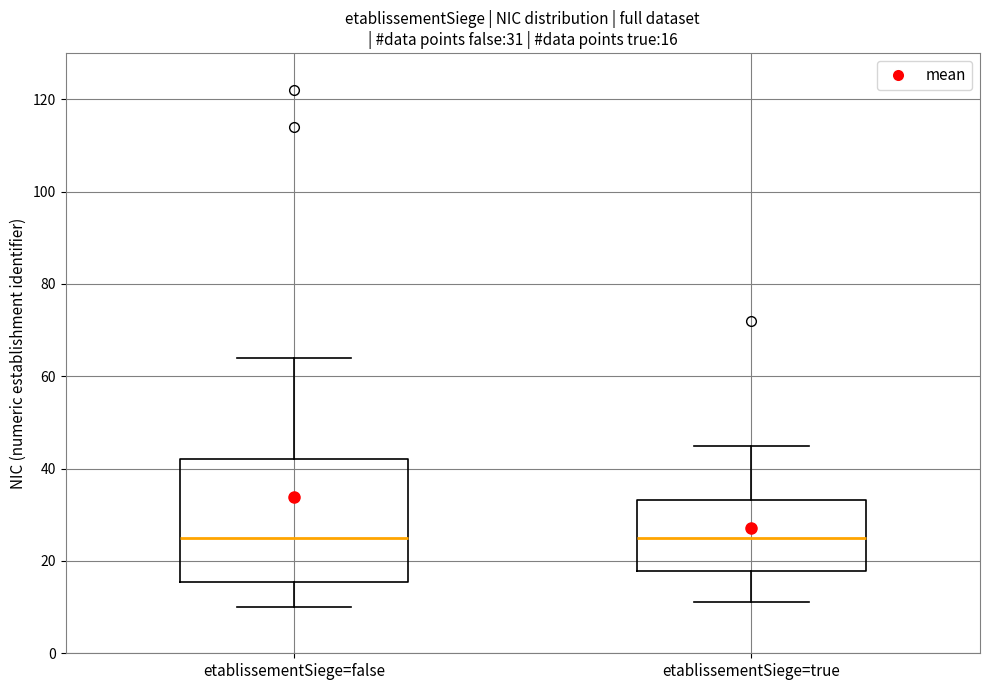

Which box is the tallest, from its lower edge to its upper edge?

etablissementSiege=false